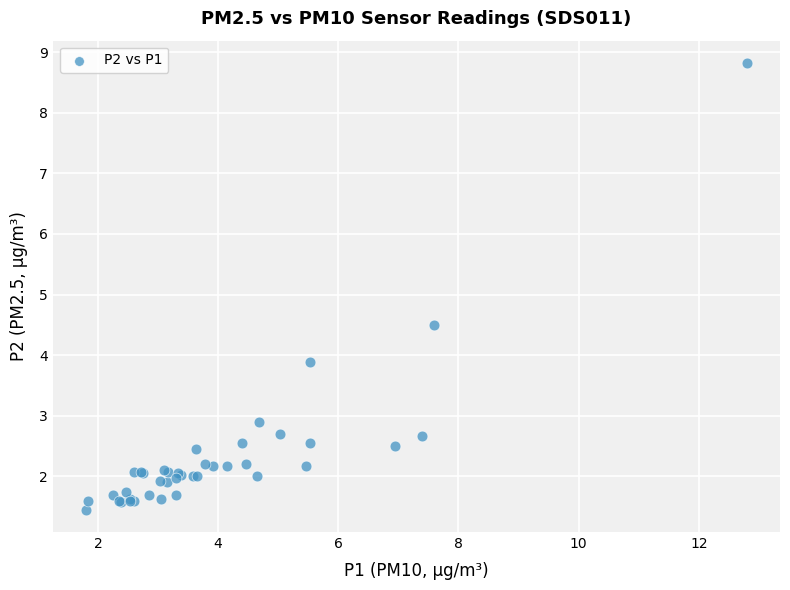

What Y value in the scatter plot is closest to 5?

4.5